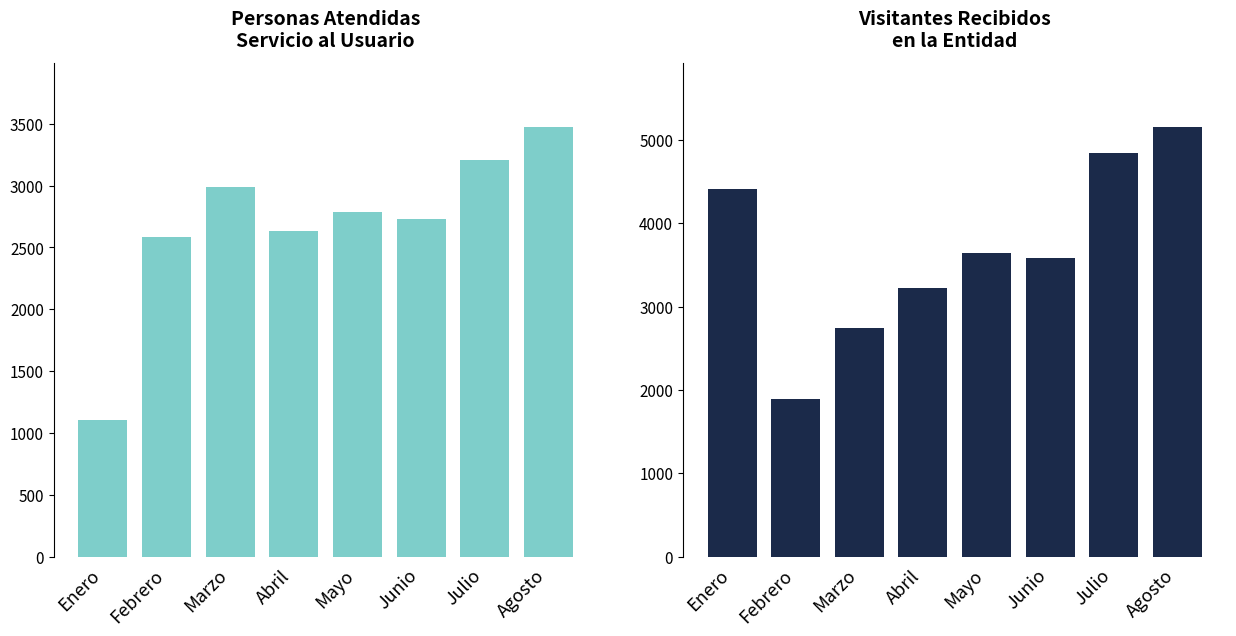

At how many categories does at least one series exceed 1819?

8